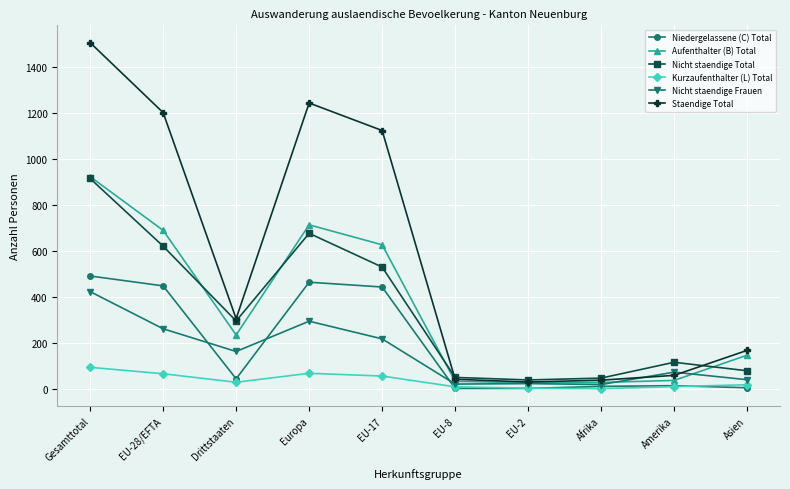

Which series changed the most between Gesamttotal and EU-8?

Staendige Total